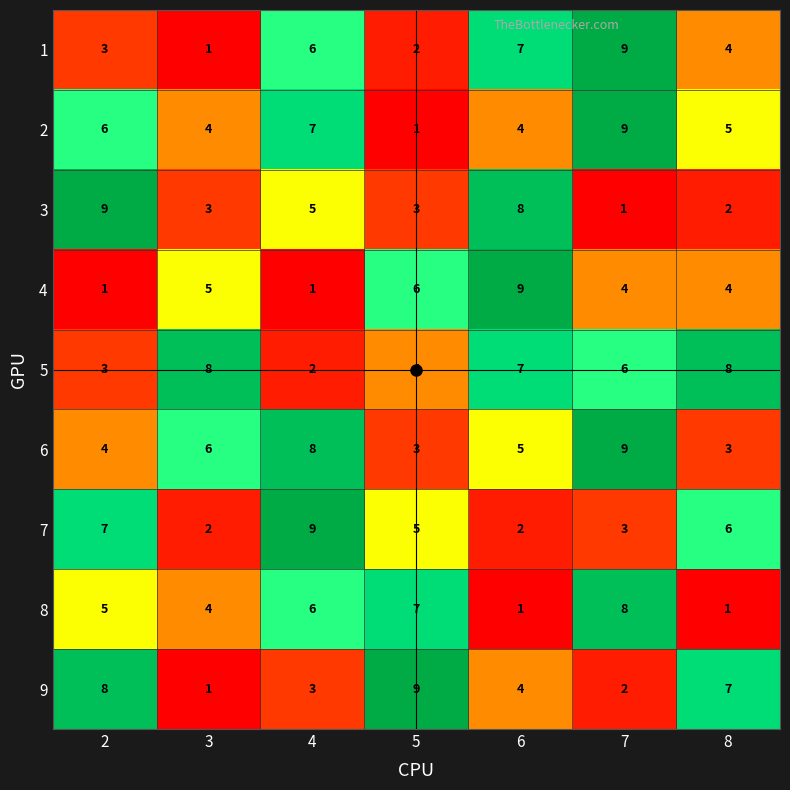

Between 3 and 8, which series saw the biggest shift?

9